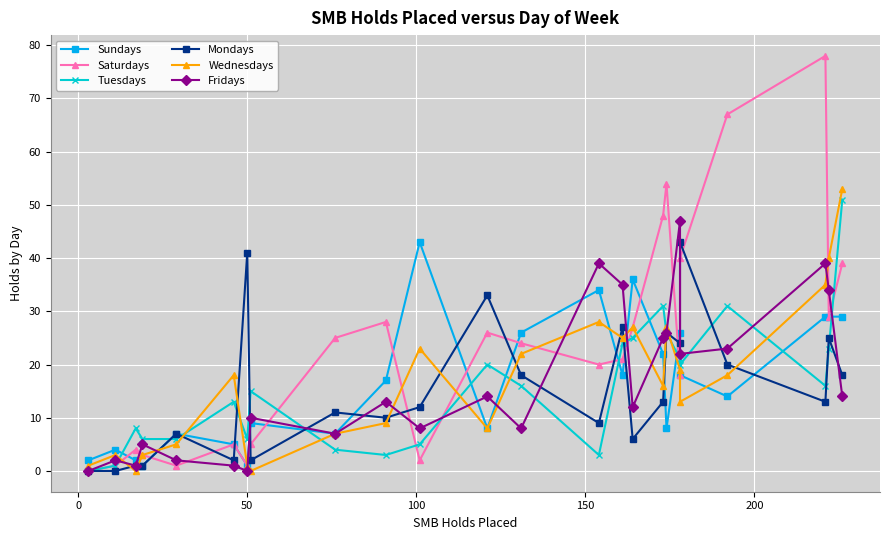

Is the value of Tuesdays at −50 greater than the value of Saturdays at −50?

No